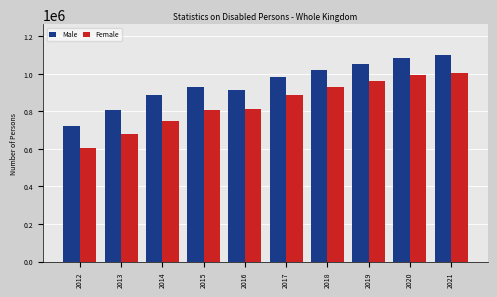

Which series has the widest spread of values?

Female